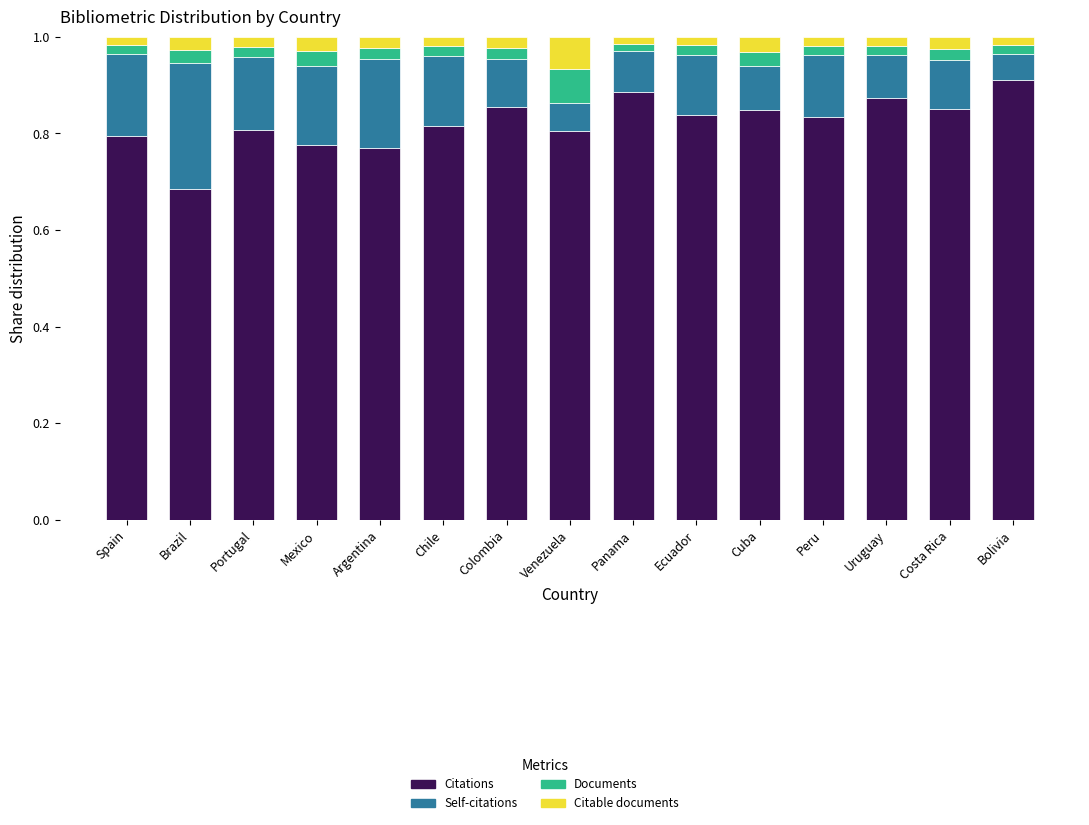

The value of Citations at Mexico is 0.8. True or false?

True